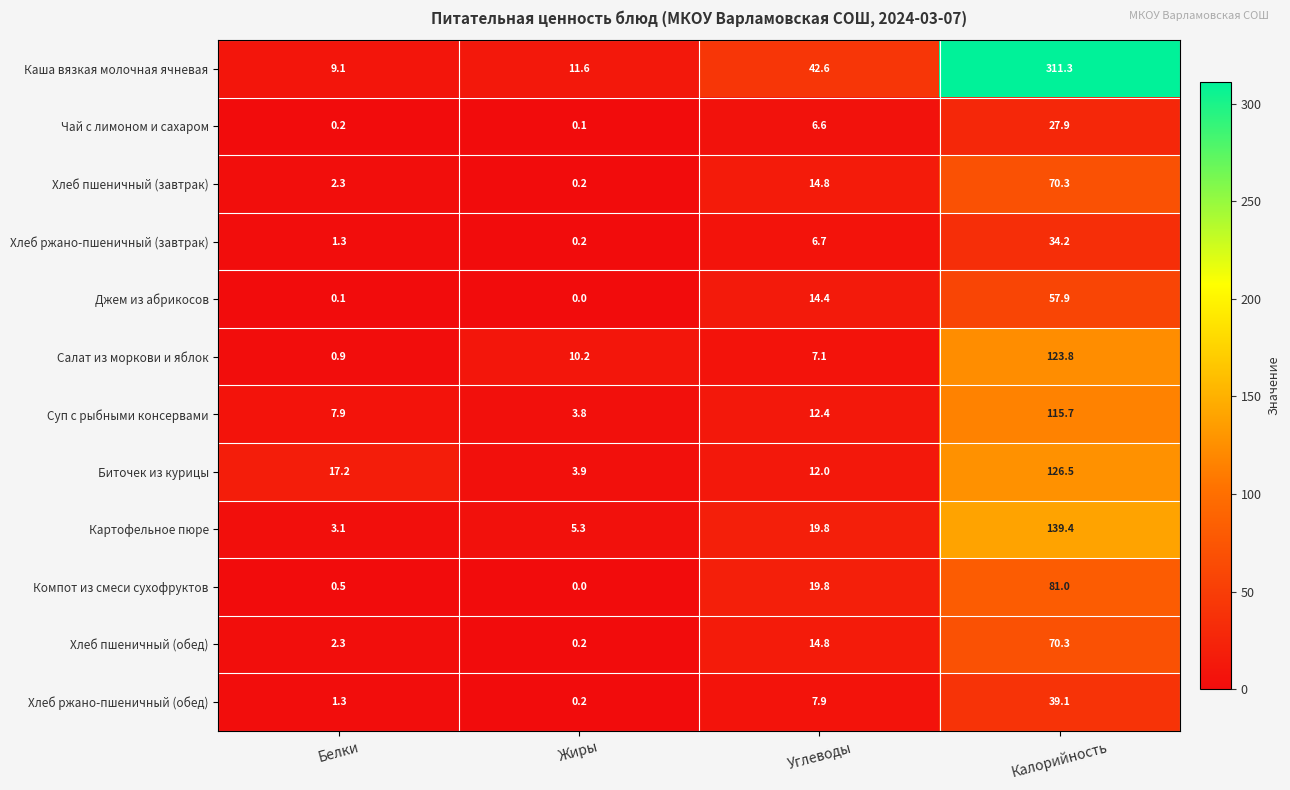

What is the spread (max minus min) of values at Углеводы?

36.0